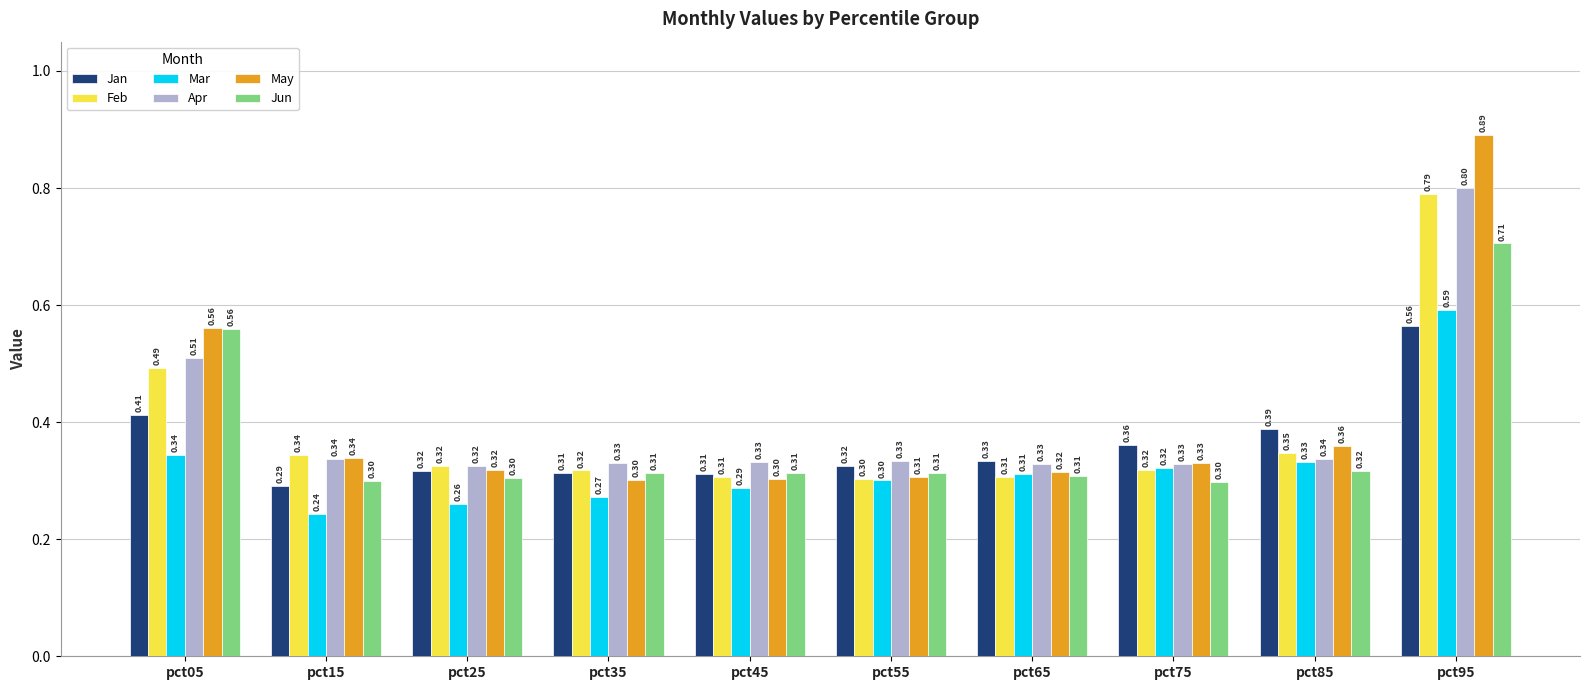

What is the sum of all Jun values?

3.7